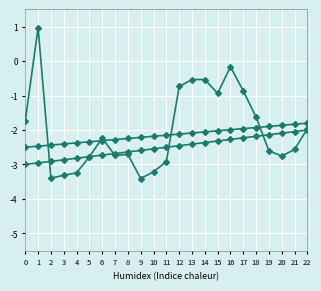

True or false: Wind Speed Std has a value of -4.8 at 2.

False